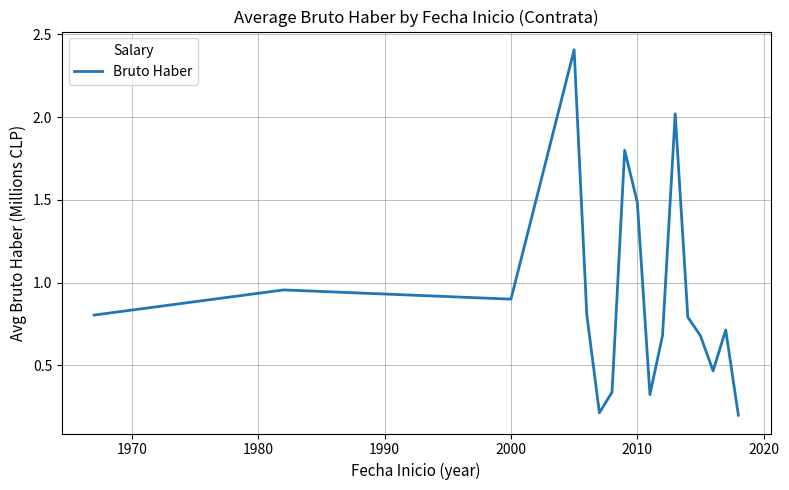

What is the maximum value shown in the chart?

2.4